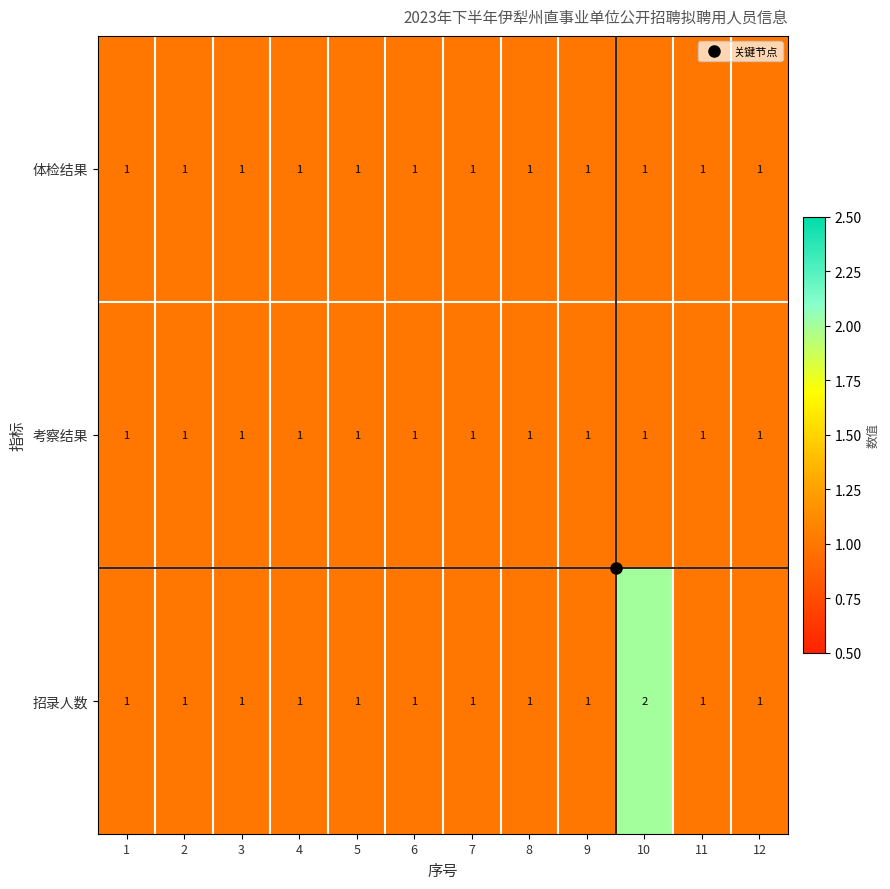

Which series has the widest spread of values?

招录人数